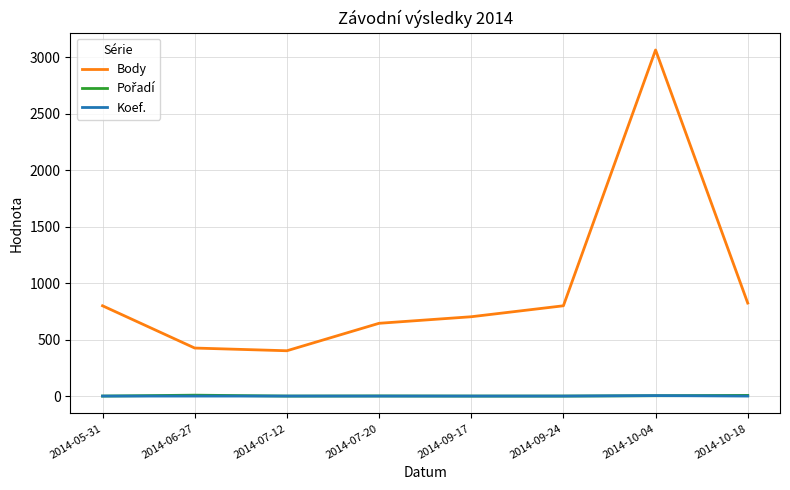

At which category is the sum across all series the highest?

2014-10-04